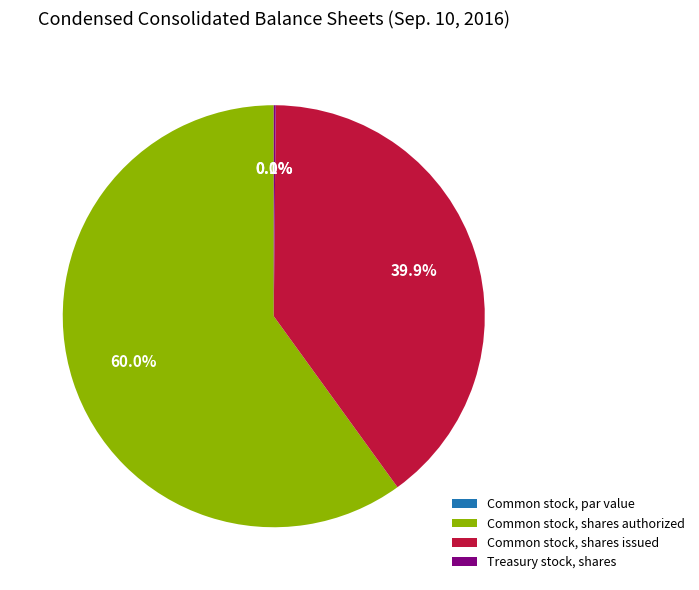

Approximately how many times larger is the value at Common stock, shares issued compared to Common stock, shares authorized?

0.7